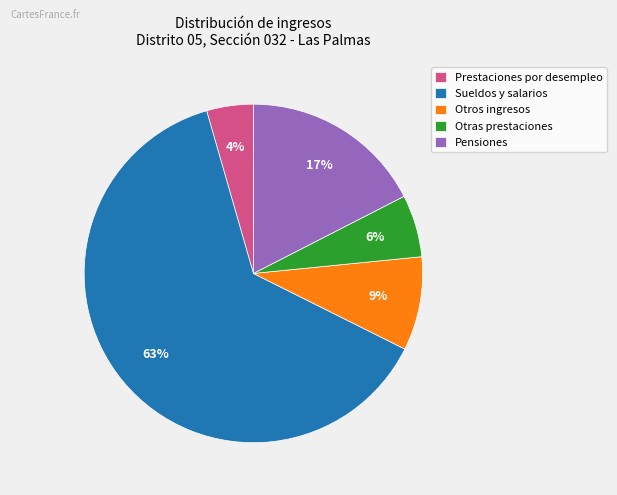

How many segments does this pie chart have?

5